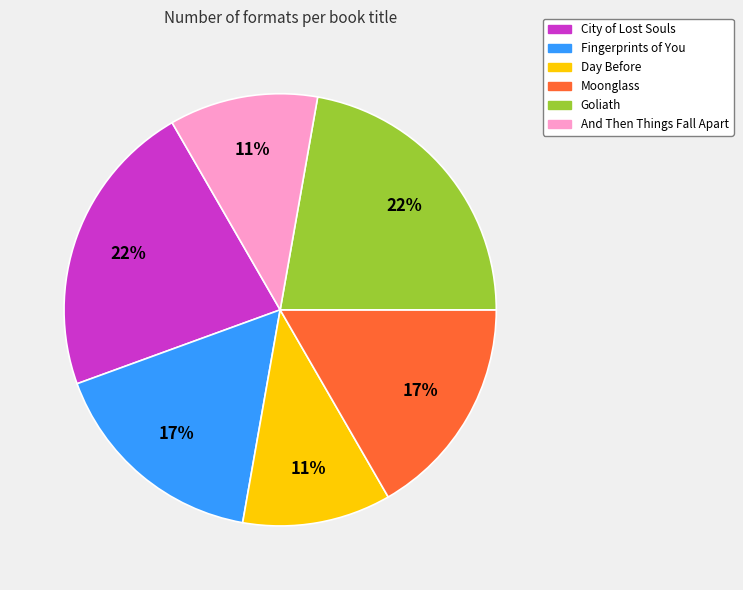

To the nearest percent, what is the difference between the largest and smallest slice percentages?

11%